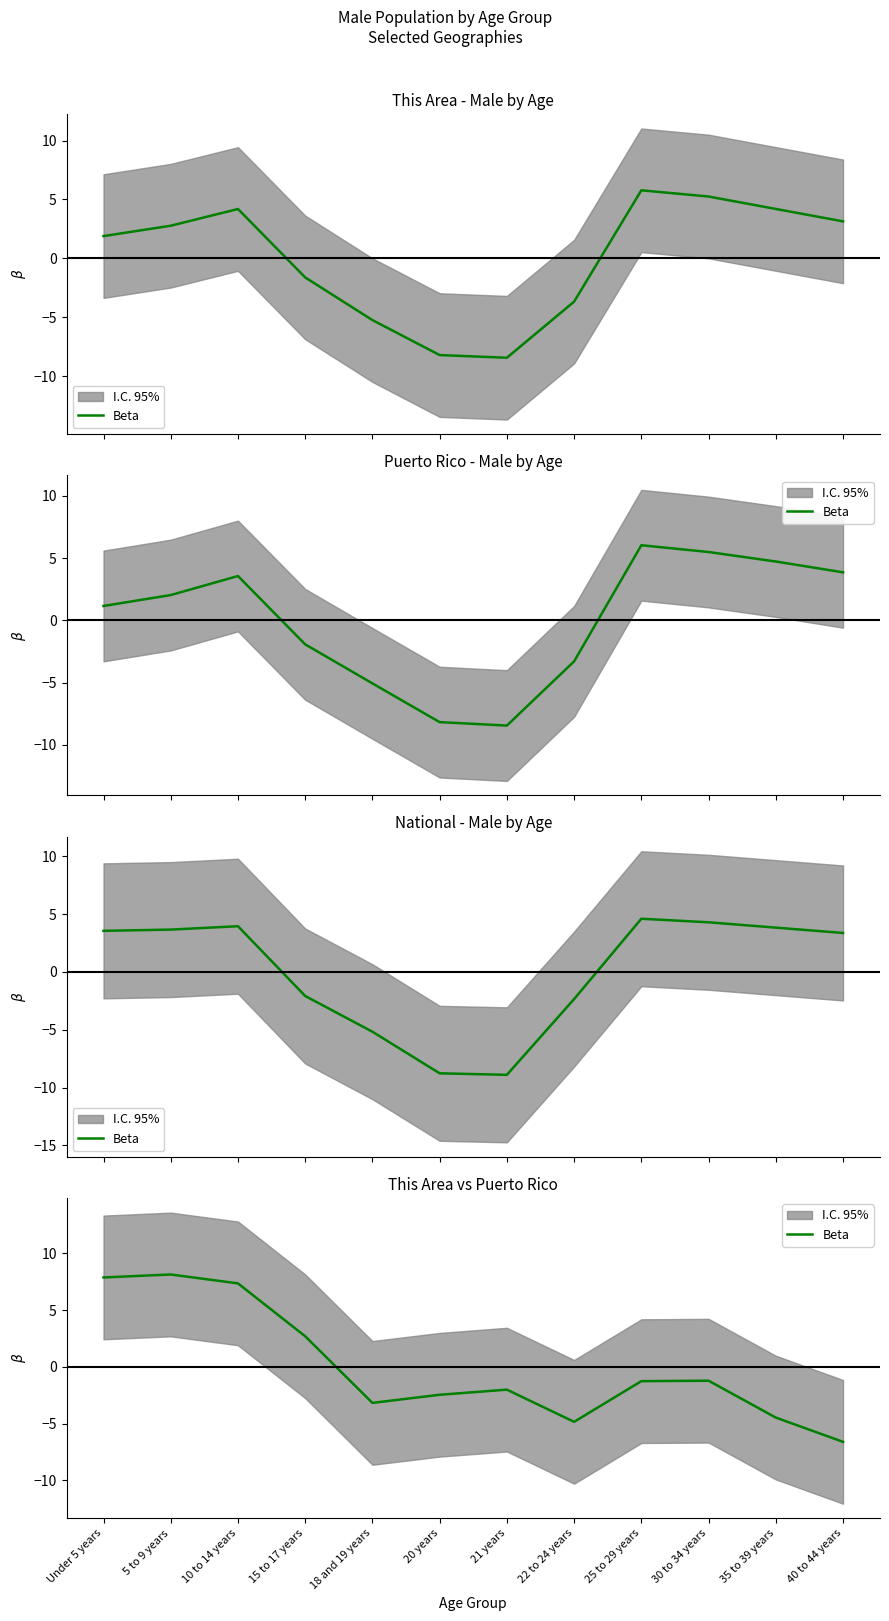

Which label corresponds to the smallest value in the chart?

40 to 44 years